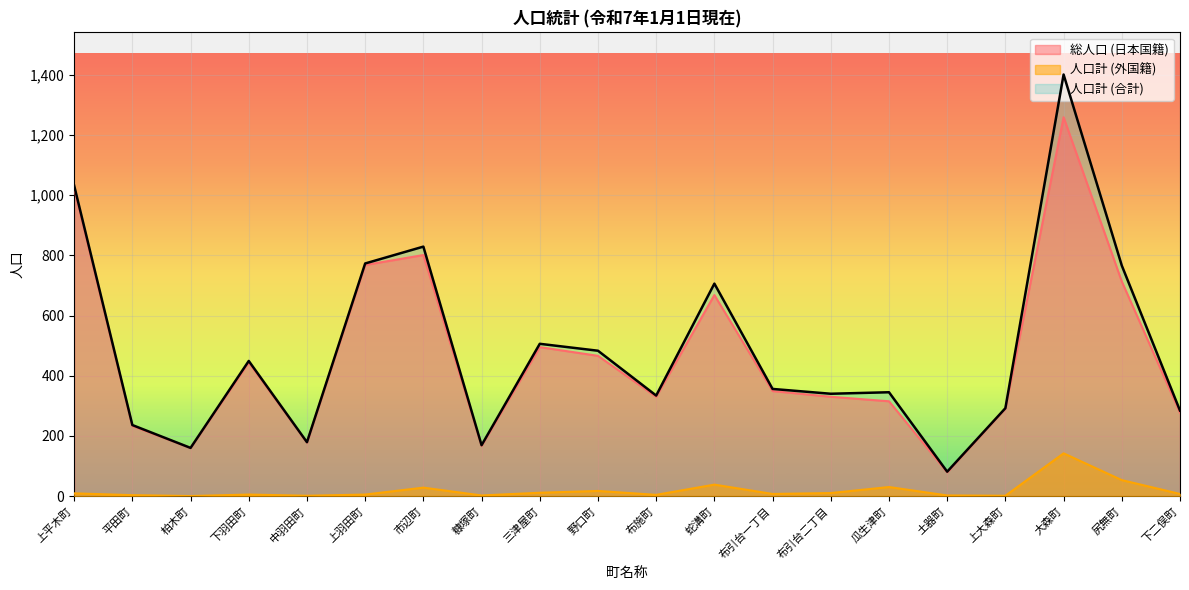

Is it true that 人口計 (外国籍) equals 2 at 平田町?

False